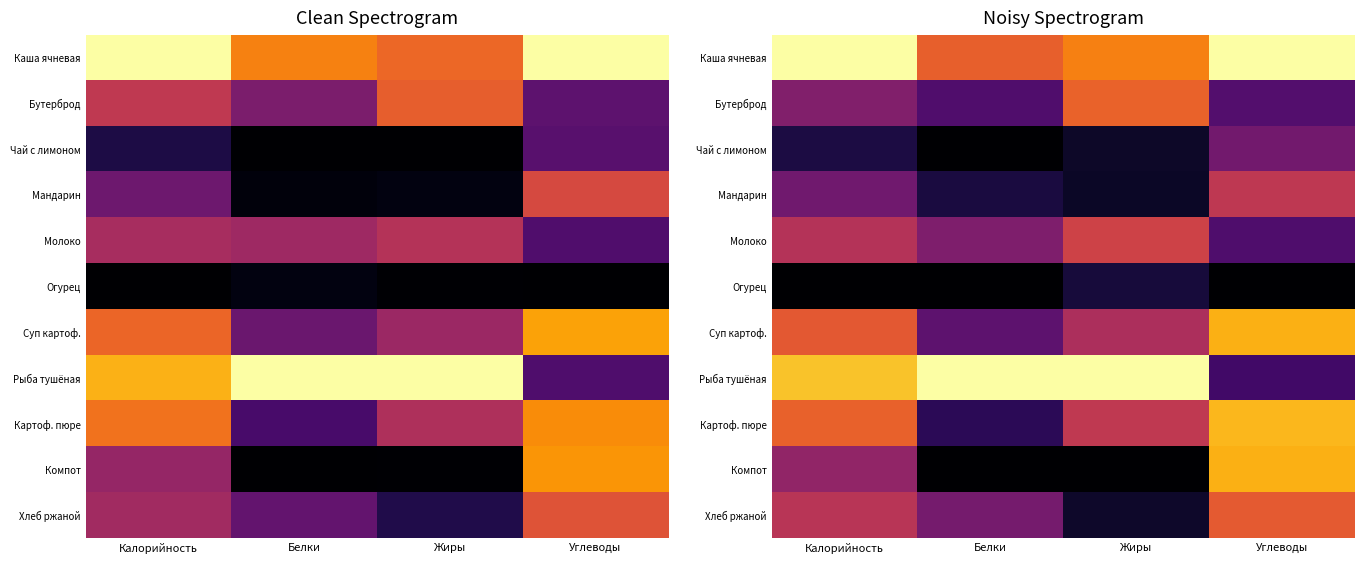

Where is Картоф. пюре nearest to the value 0?

Белки